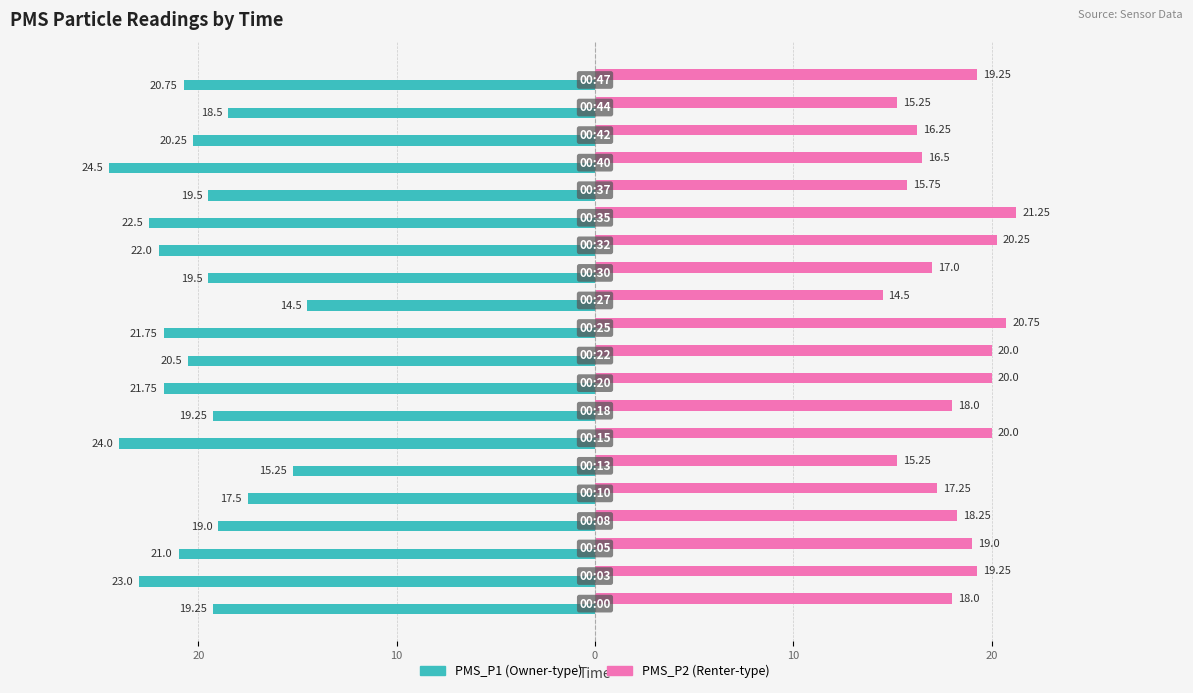

How many groups of bars are there?

20